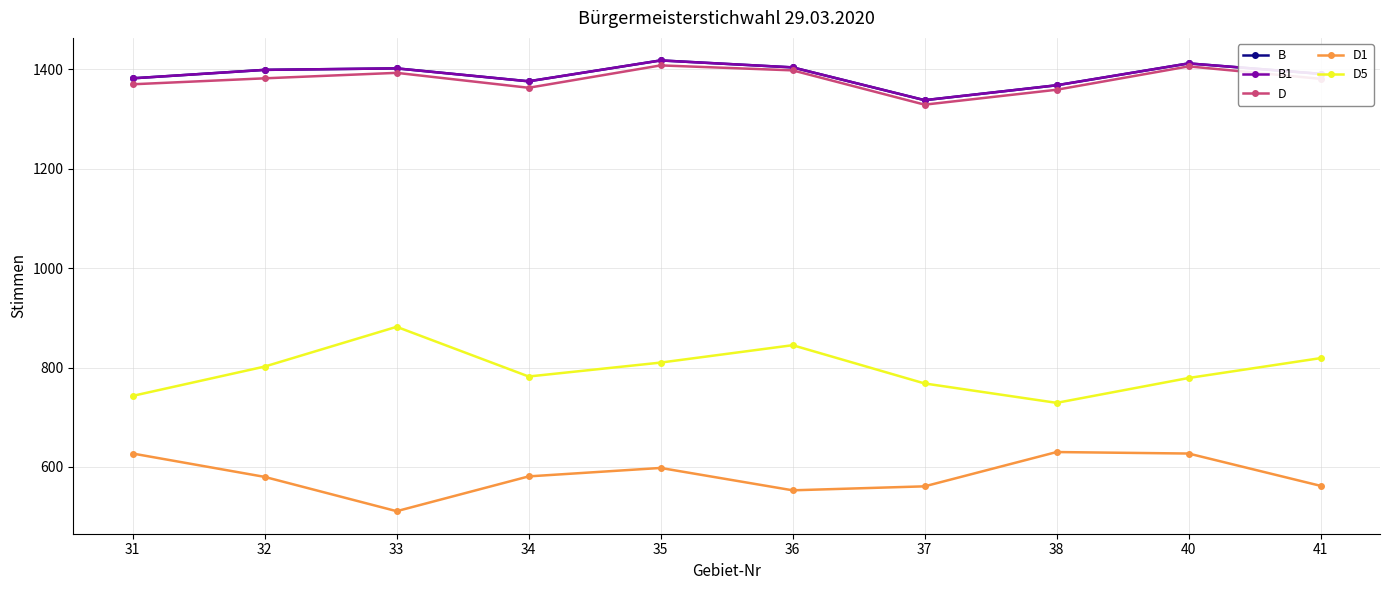

True or false: D5 and D1 cross at least once.

False